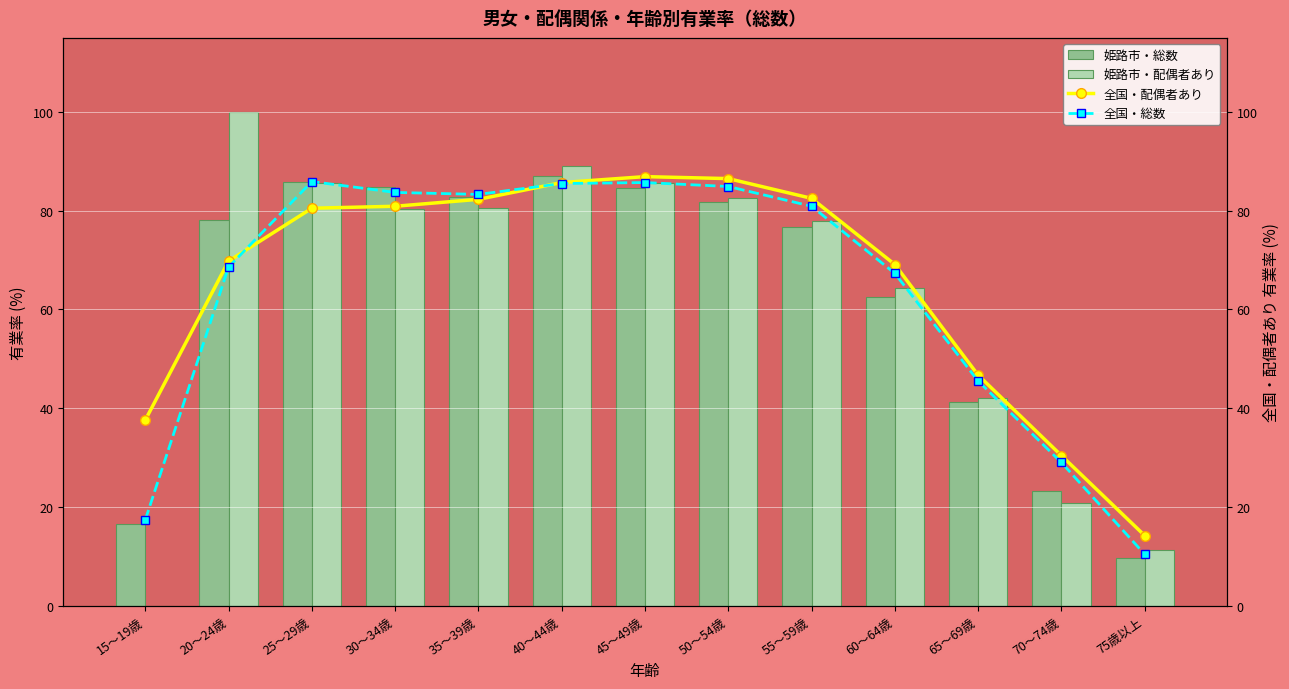

Is it true that 姫路市・配偶者あり equals 20.8 at 70～74歳?

True